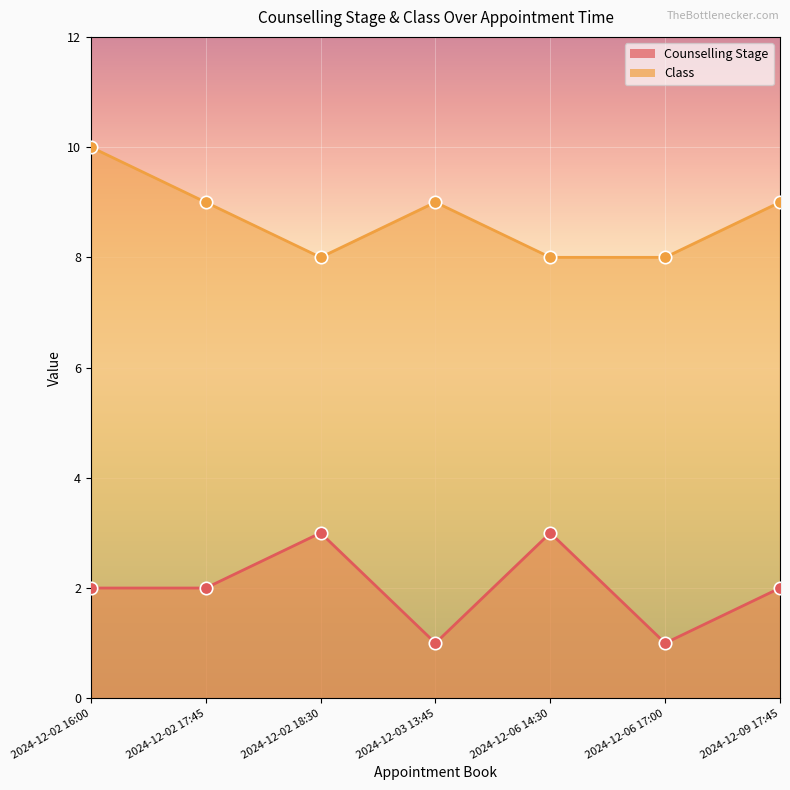

Which series has the largest total across all categories?

Class